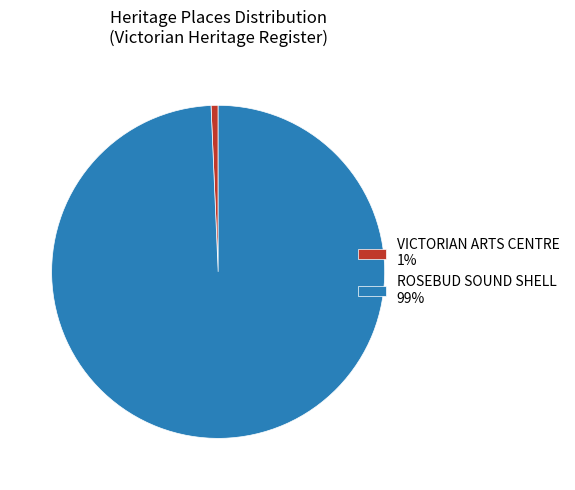

True or false: ROSEBUD SOUND SHELL accounts for 99% of the total.

True